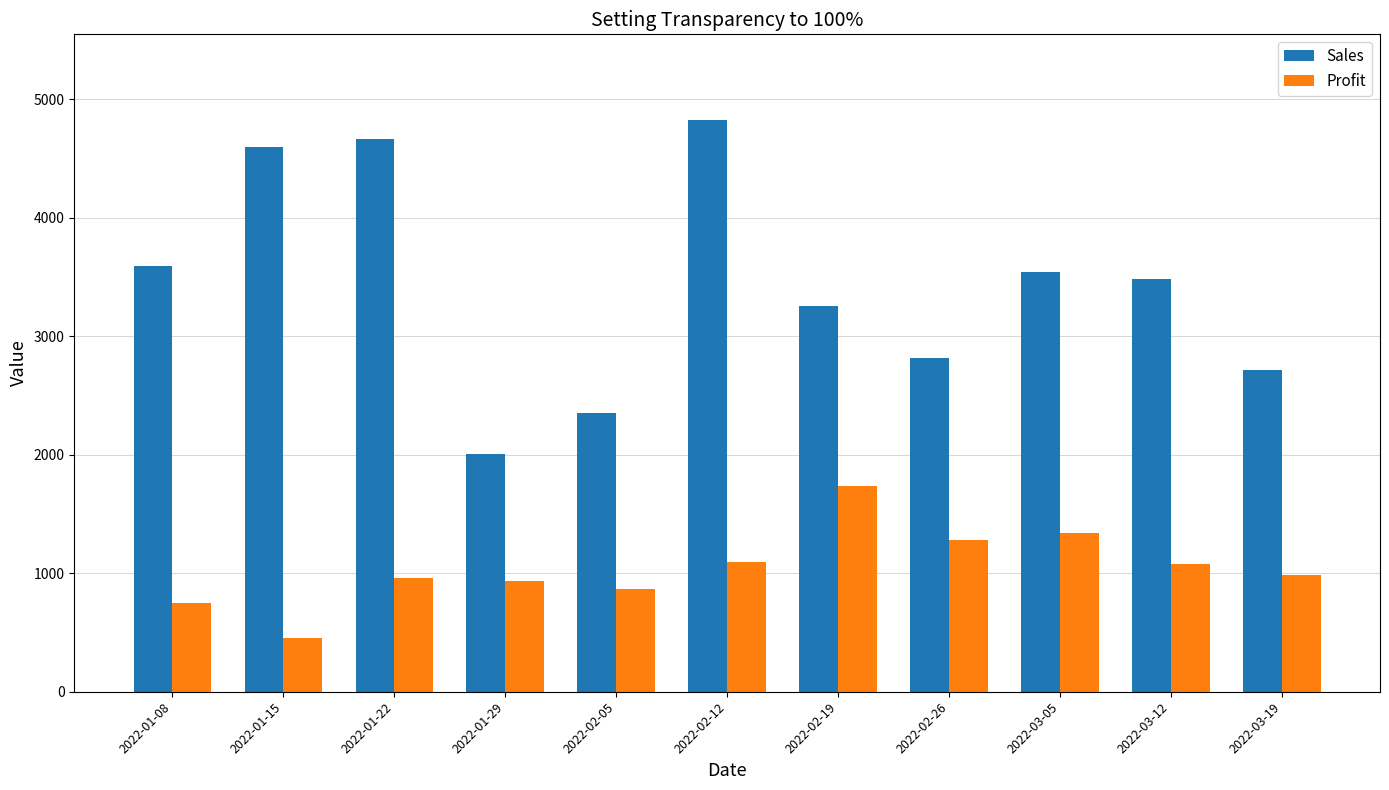

Which series has the widest spread of values?

Sales